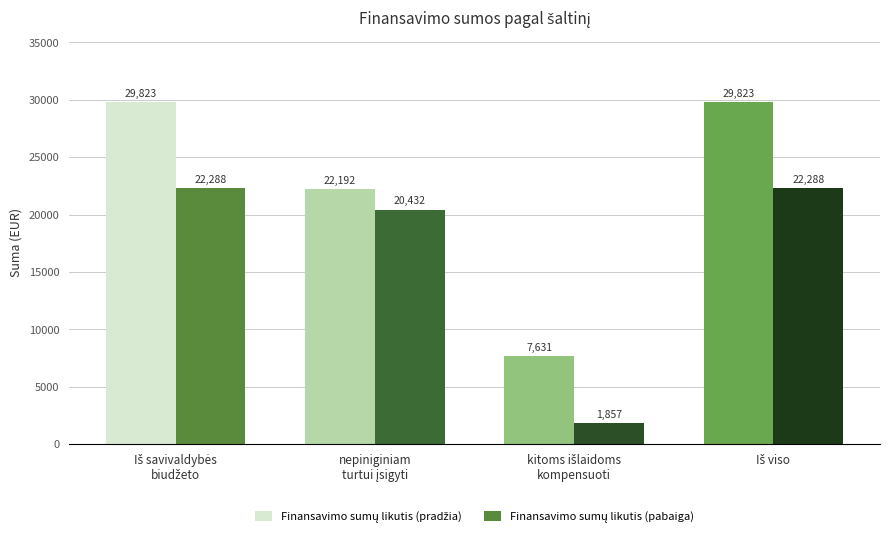

What is the greatest value displayed?

29822.7